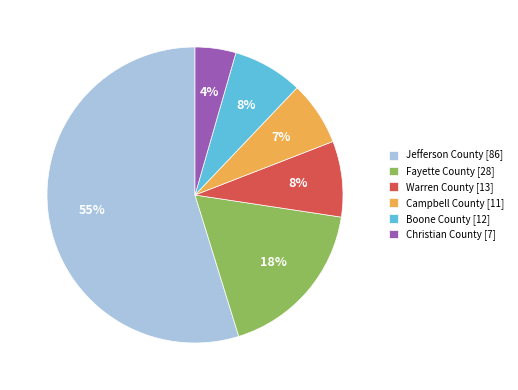

Count the number of slices in the pie.

6